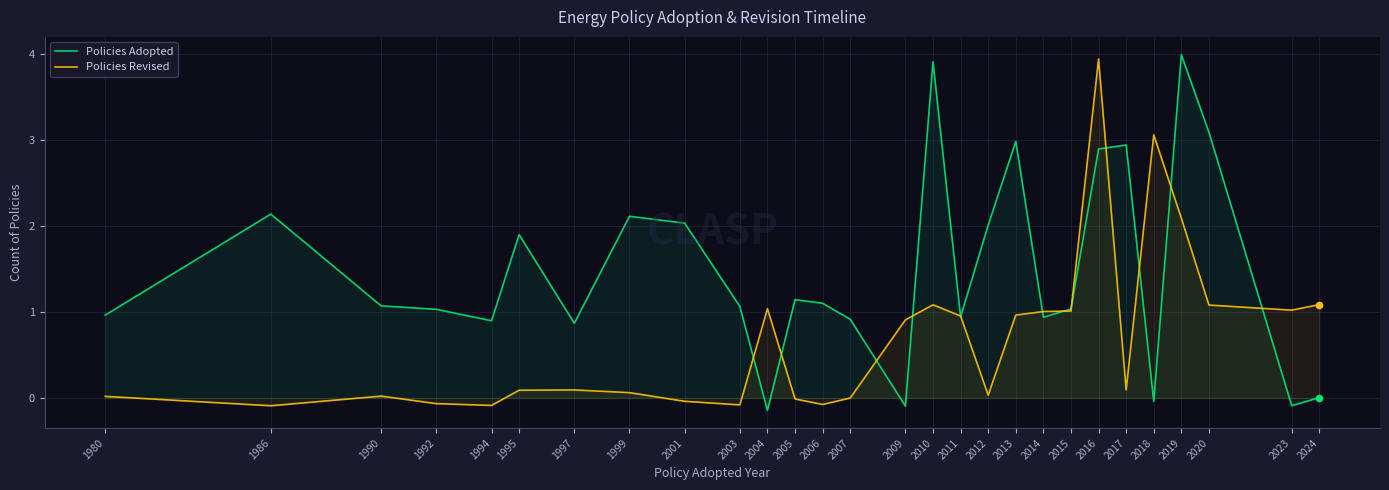

Which series reaches the minimum Y coordinate?

Policies Adopted